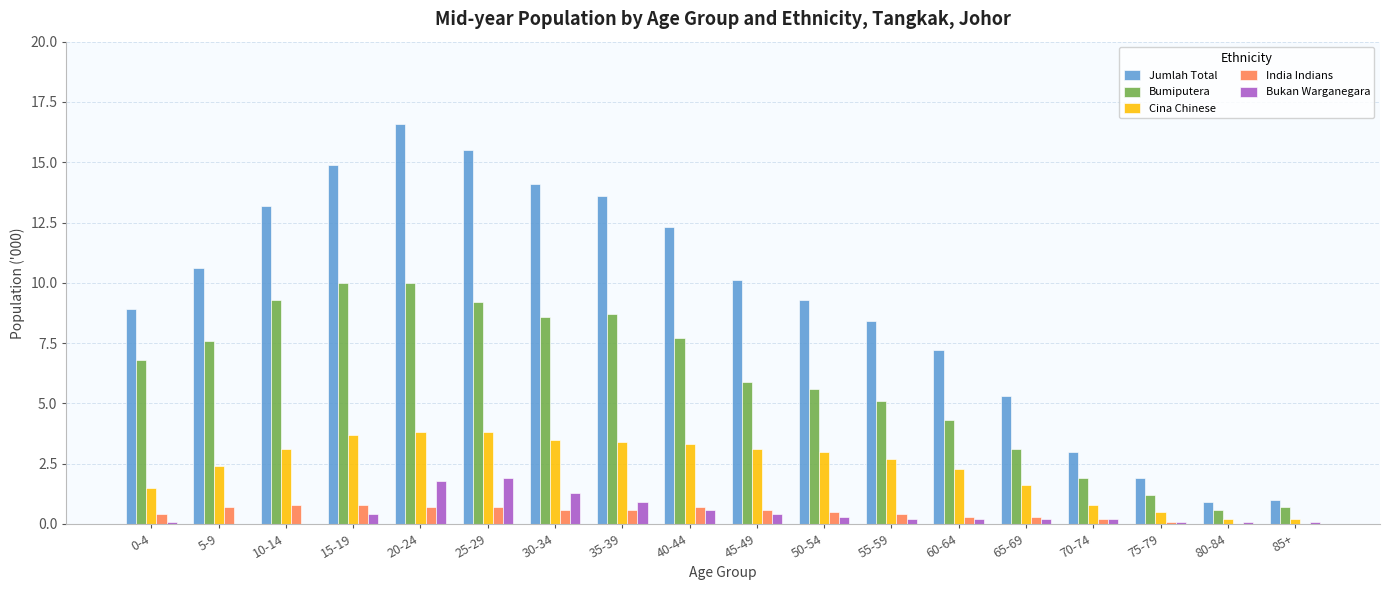

What is the maximum value shown in the chart?

16.6